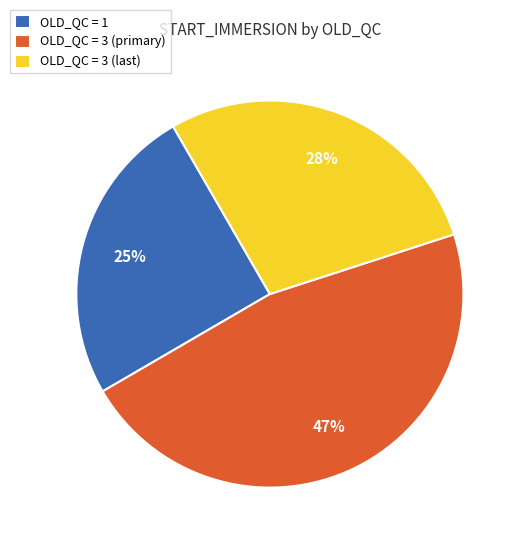

To the nearest percent, what is the combined percentage of OLD_QC = 3 (primary) and OLD_QC = 1?

72%